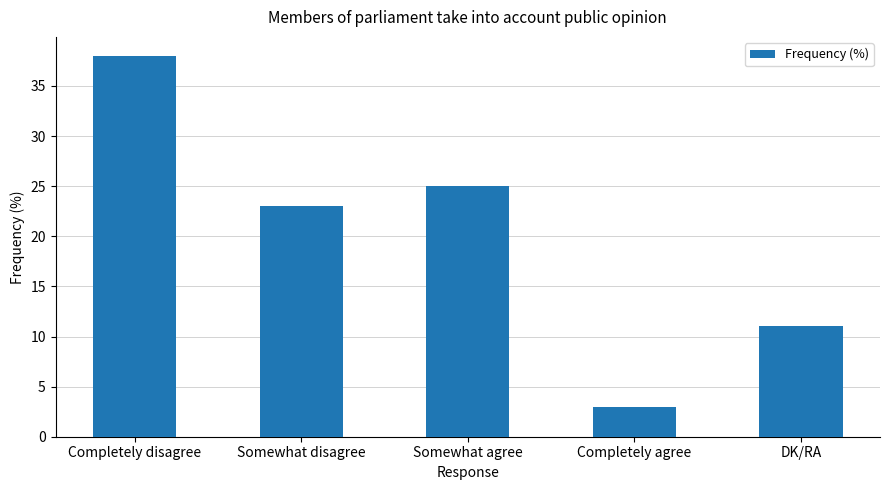

What is the difference between the maximum and minimum values?

35